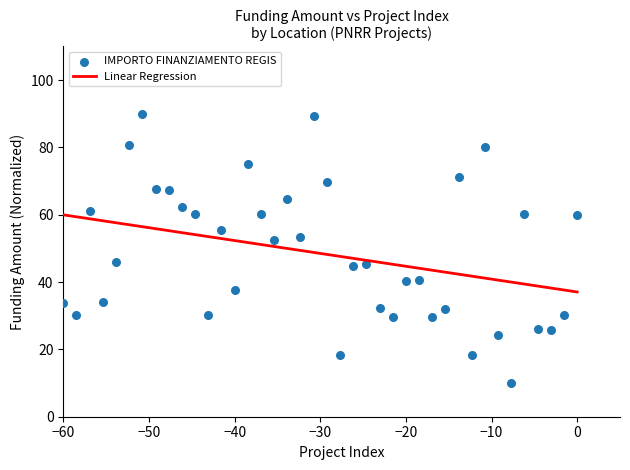

What is the range of Y values (max minus min)?

80.0